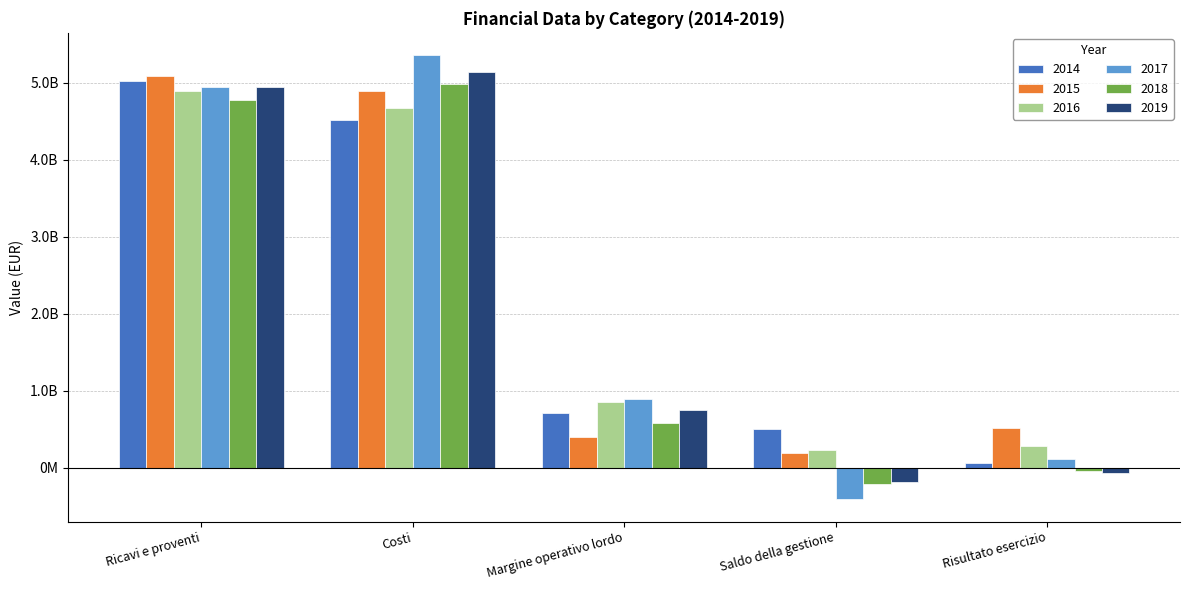

What is the sum of all 2015 values?

11110494438.1